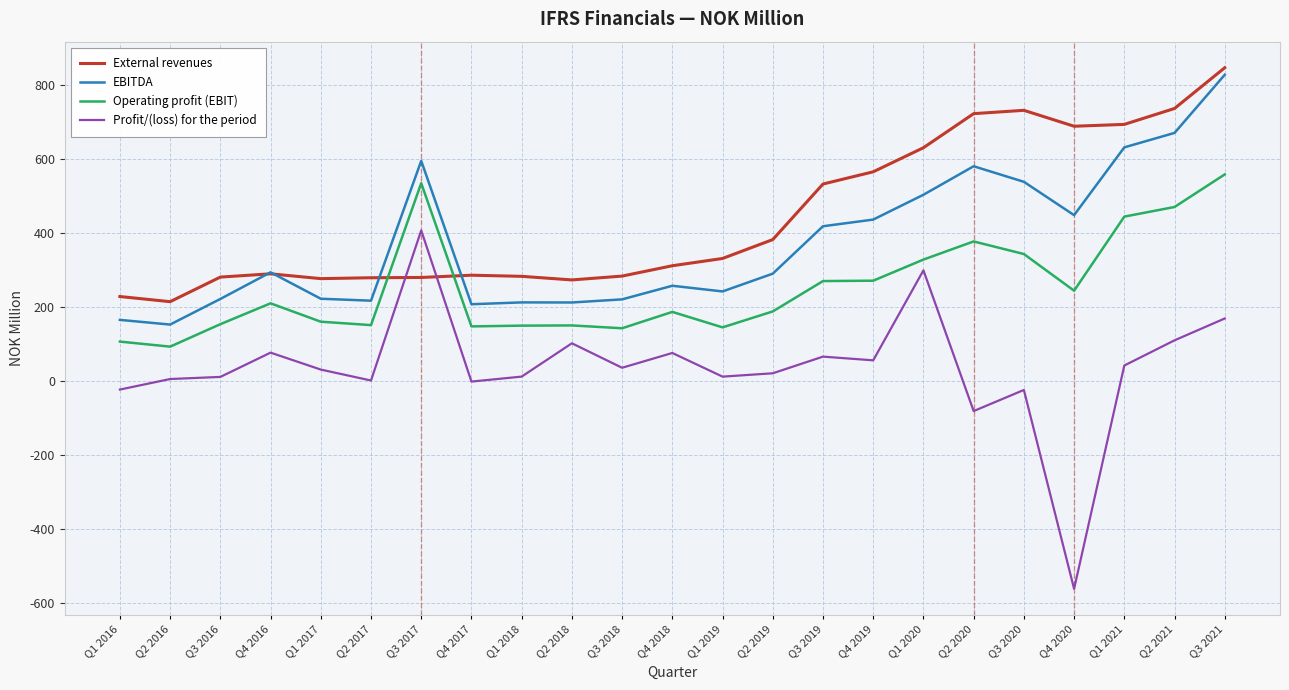

True or false: EBITDA has a value of 1484.2 at Q3 2021.

False